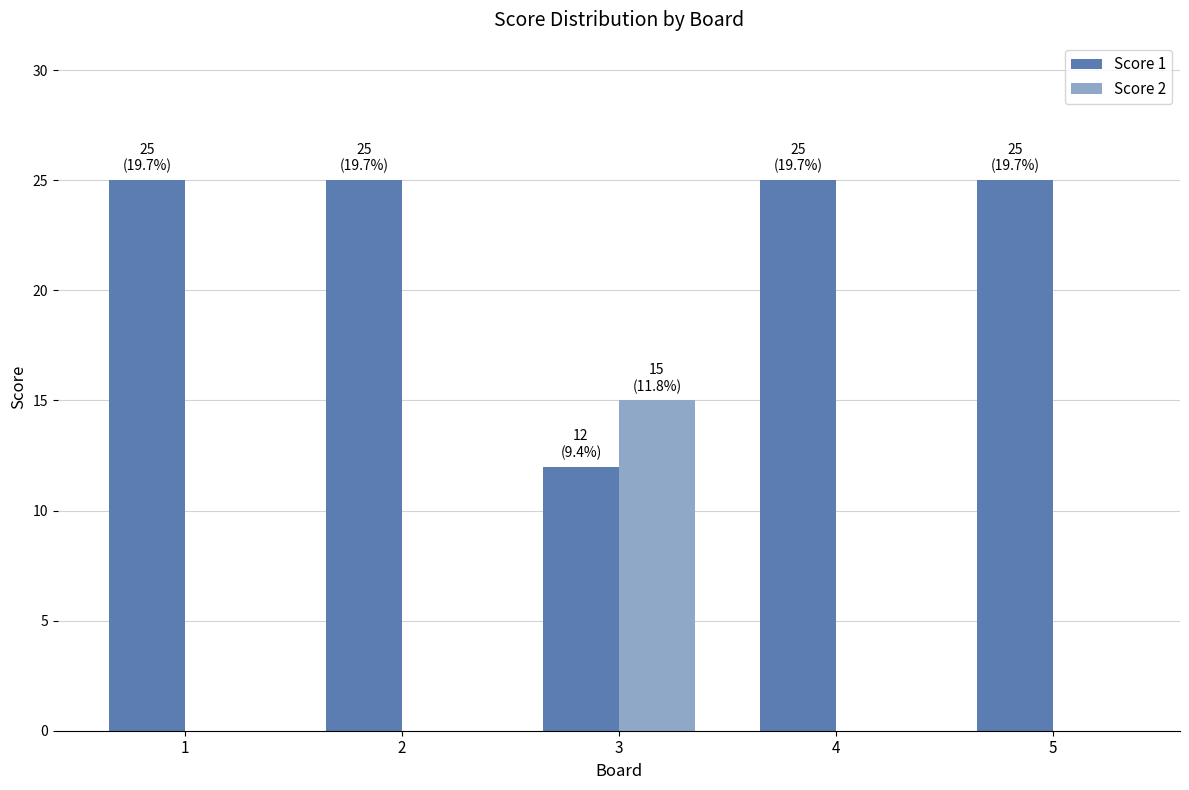

How many distinct data groups are displayed?

2